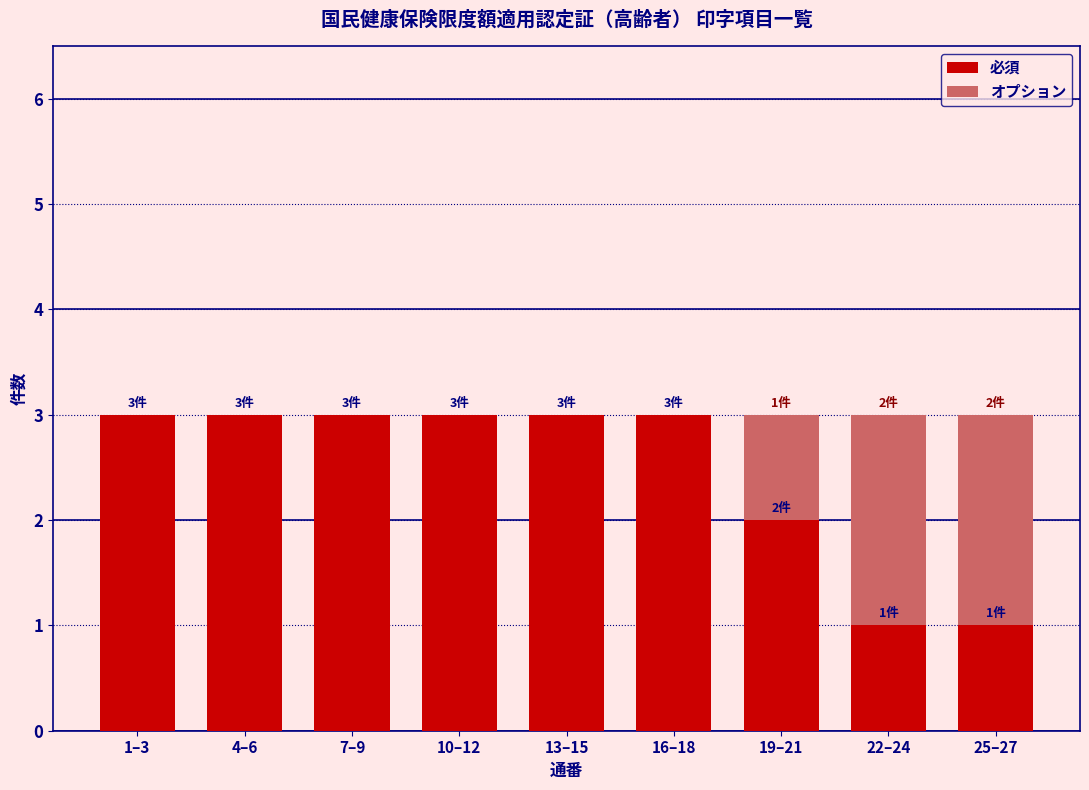

Reading left to right, transcribe the values for 必須.

1–3=3	4–6=3	7–9=3	10–12=3	13–15=3	16–18=3	19–21=2	22–24=1	25–27=1